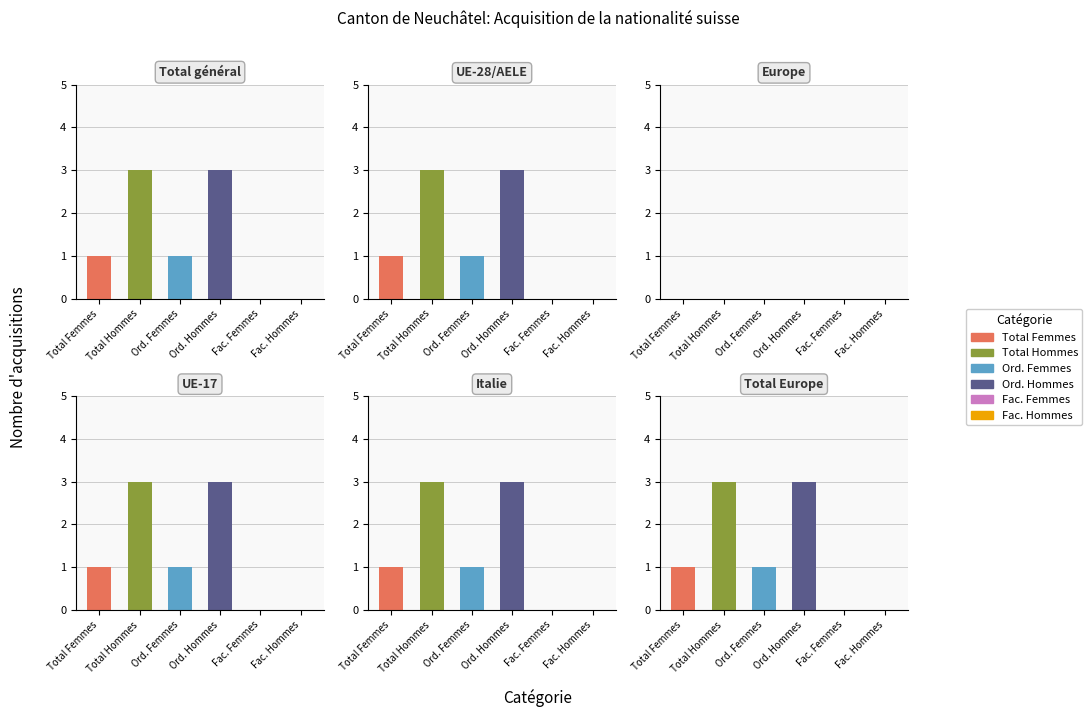

True or false: Ord_Hommes has a value of -1 at AELE.

False